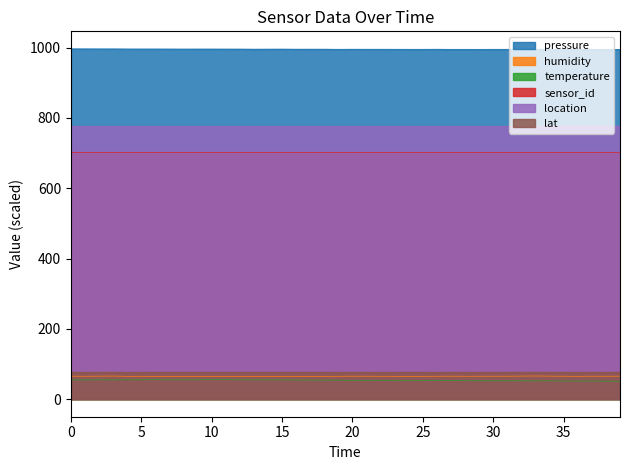

True or false: pressure and temperature intersect in this chart.

False